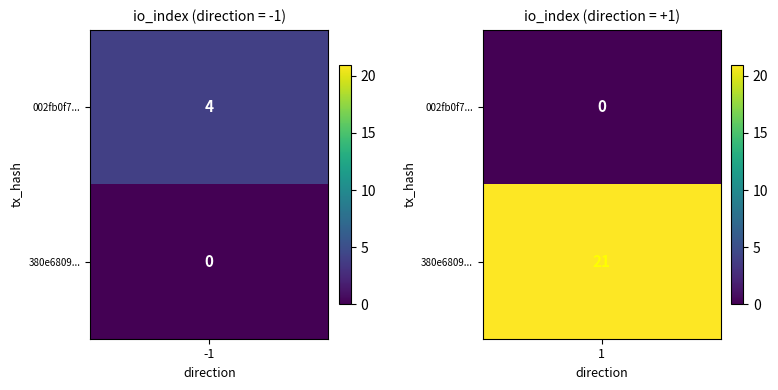

Is it true that 380e6809226d70074fe659c7333ba02e7d9ecb5 equals 12 at io_index?

False